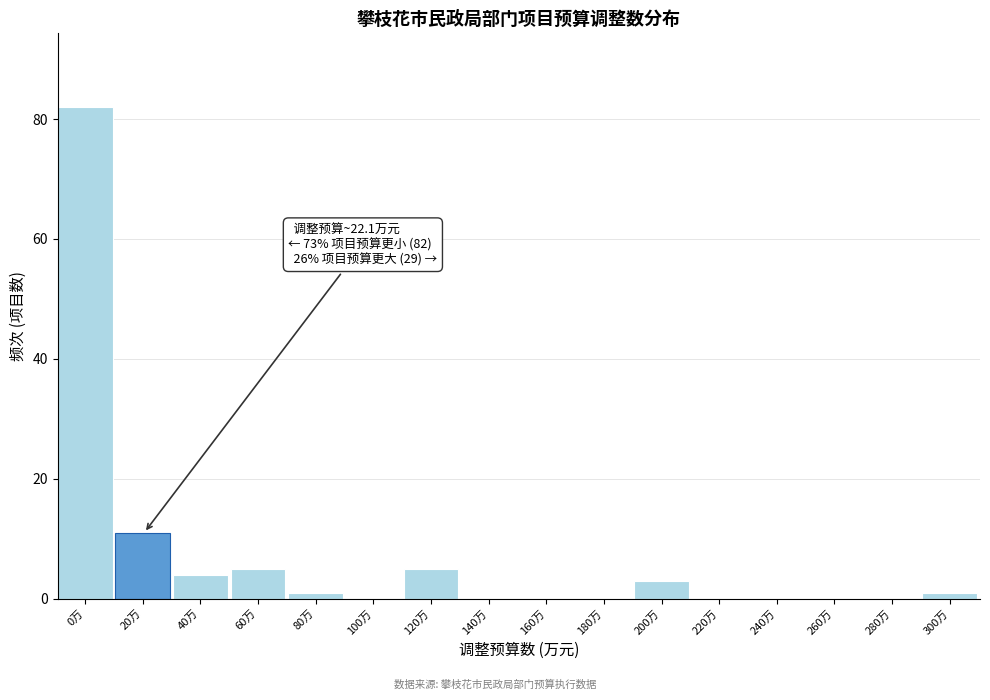

Reading right to left, extract all data points from this chart.

300万=1	280万=0	260万=0	240万=0	220万=0	200万=3	180万=0	160万=0	140万=0	120万=5	100万=0	80万=1	60万=5	40万=4	20万=11	0万=82